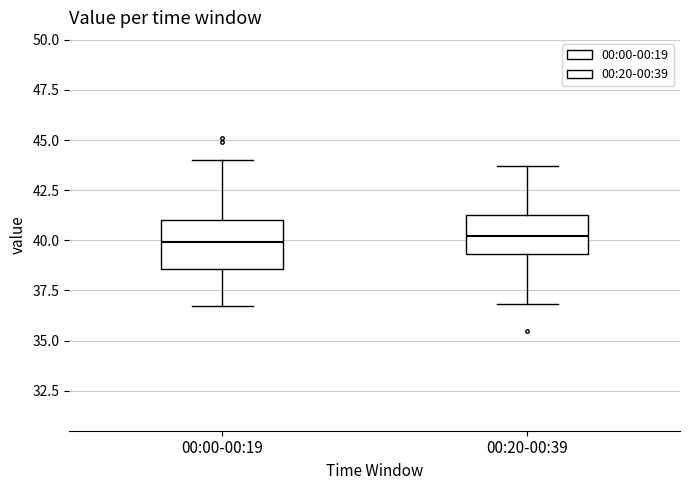

Reading left to right, read every box against the y-axis: the position of its median line, the range the box covers, and the ends of its whiskers. The values are not printed on the chart, so give them approximately, as read against the axis.

00:00-00:19: median 40.0, box 38.5 to 41.0, whiskers 36.5 to 44.0
00:20-00:39: median 40.0, box 39.5 to 41.5, whiskers 37.0 to 43.5